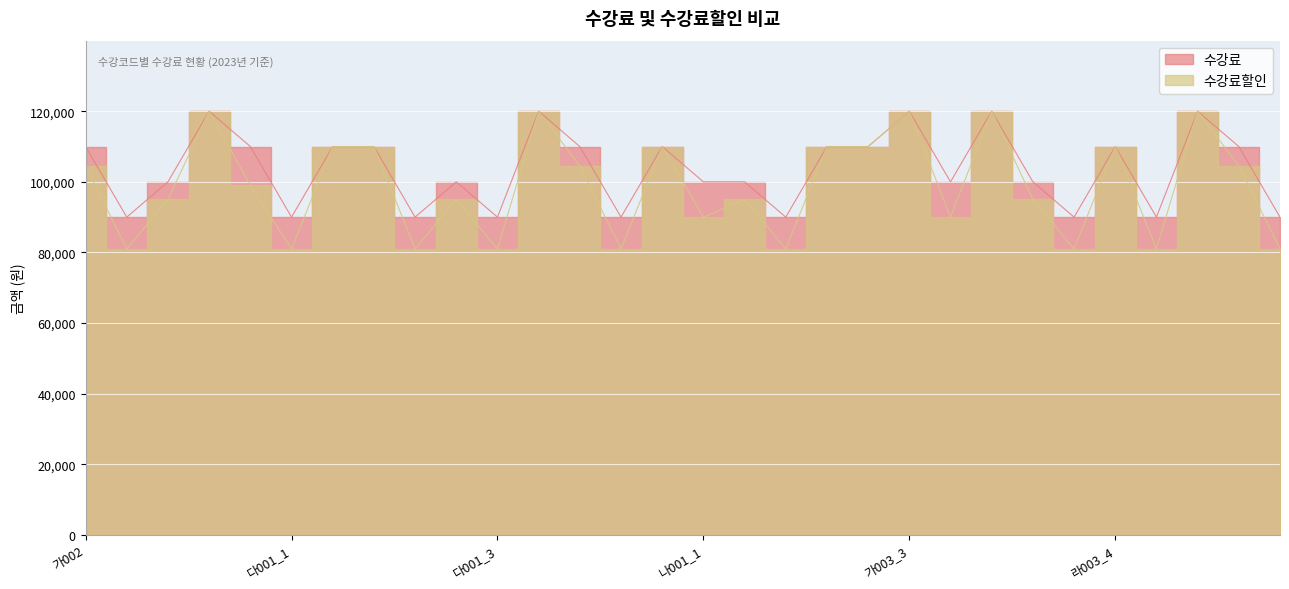

What is the highest value of the 수강료 series?

120000